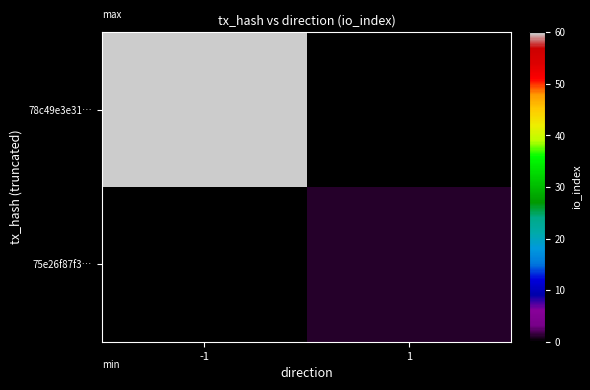

At how many categories does at least one series exceed 19?

1